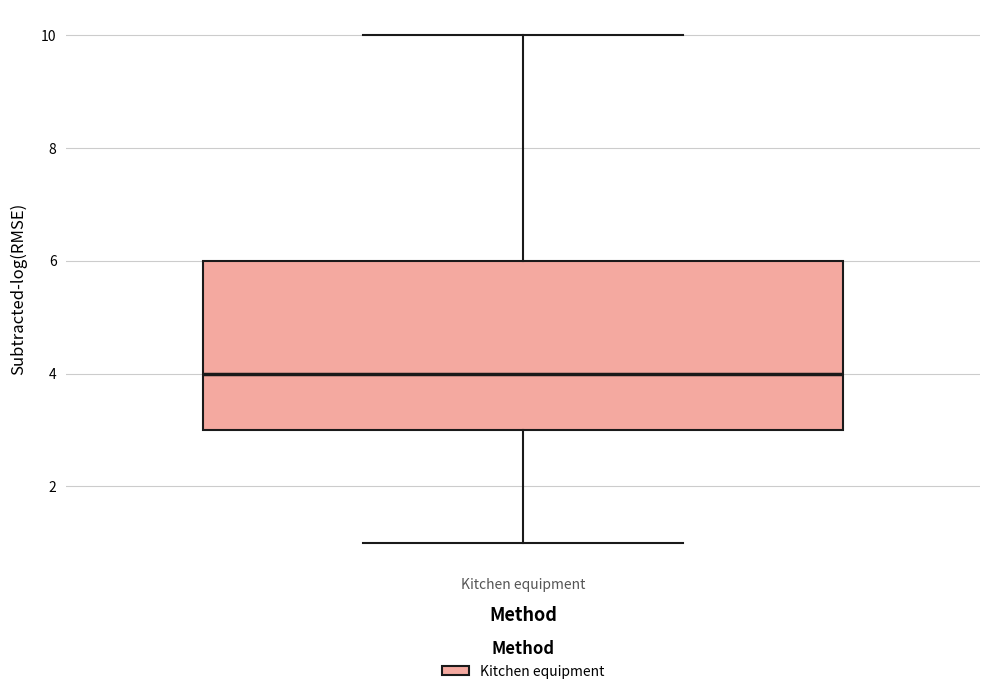

Read this box plot against the y-axis: the position of the median line, the range covered by the box, and the ends of both whiskers. The values are not printed on the chart, so give them approximately, as read against the axis.

median 4, box 3 to 6, whiskers 1 to 10